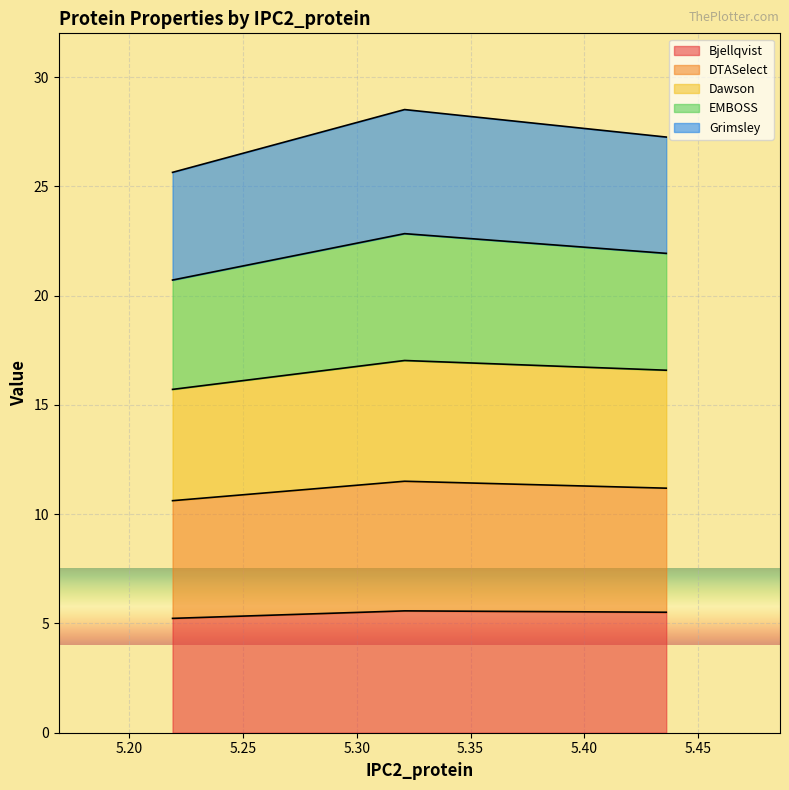

What value does the Bjellqvist series have at 5.219?

5.2